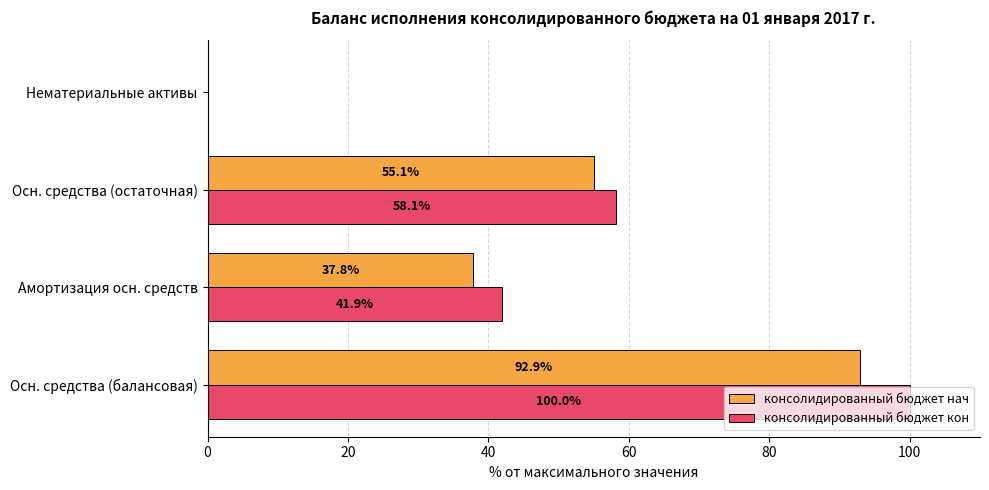

Is the value of консолидированный бюджет кон at Осн. средства (остаточная) greater than the value of консолидированный бюджет нач at Осн. средства (балансовая)?

No